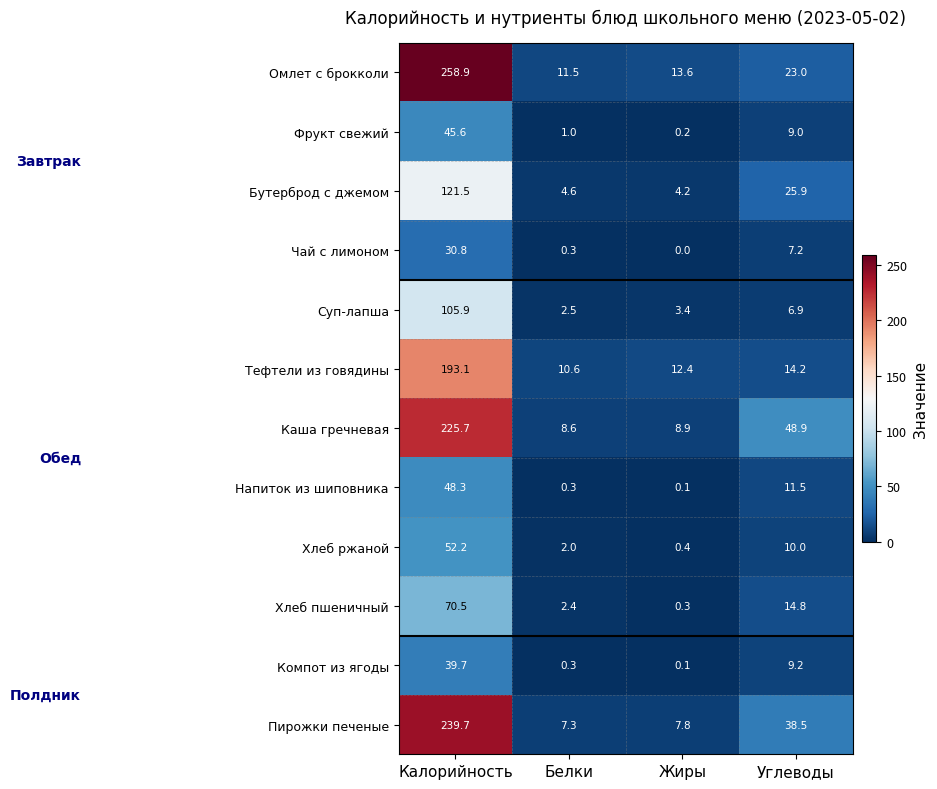

Which label corresponds to the largest value in the chart?

Калорийность